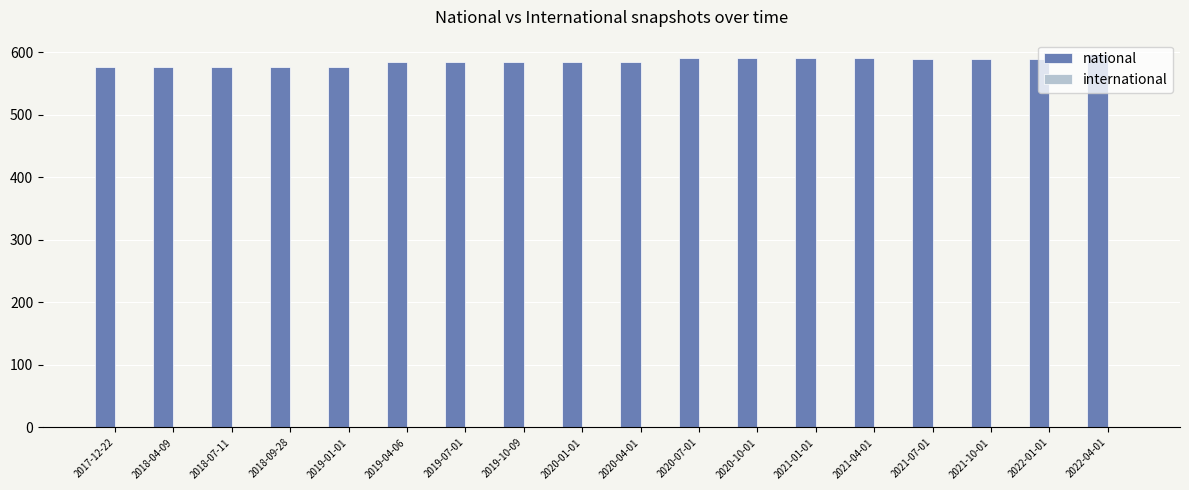

What is the maximum value shown in the chart?

597